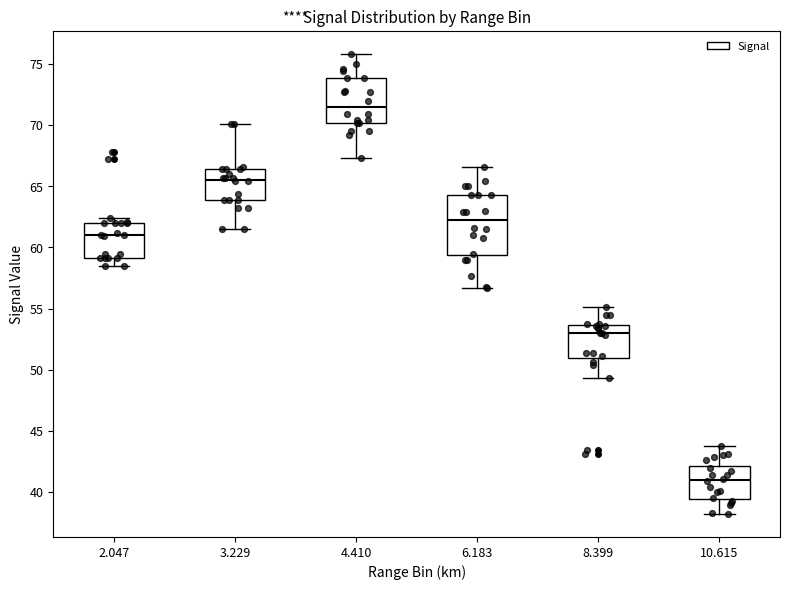

Which box's median line is the lowest?

10.615